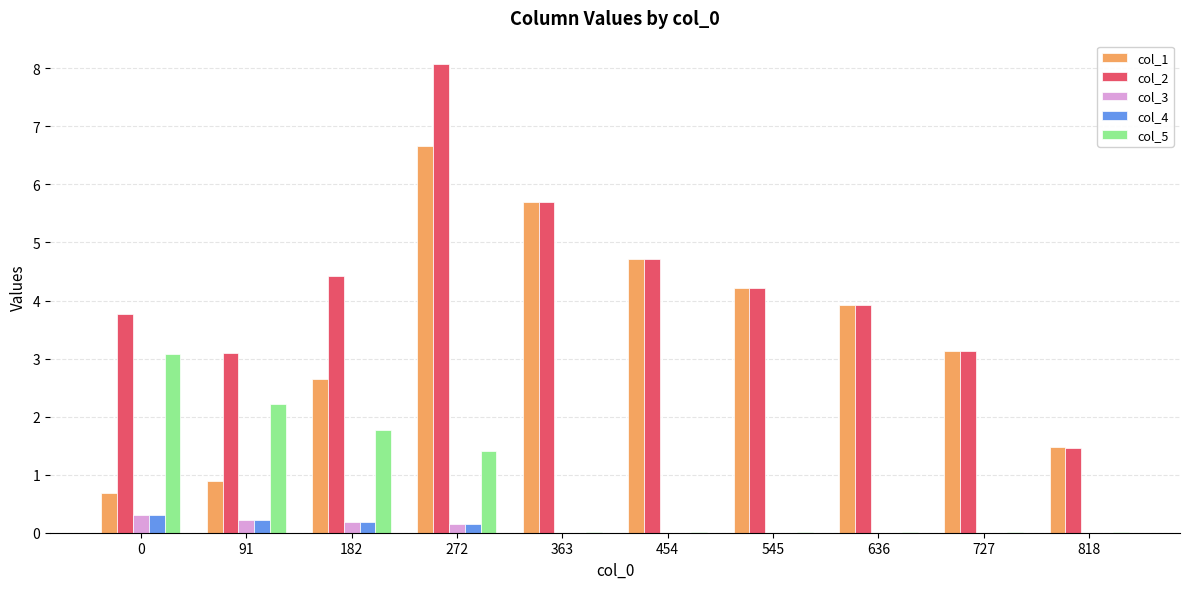

What is the sum of the col_2 values at 91 and 0?

6.9